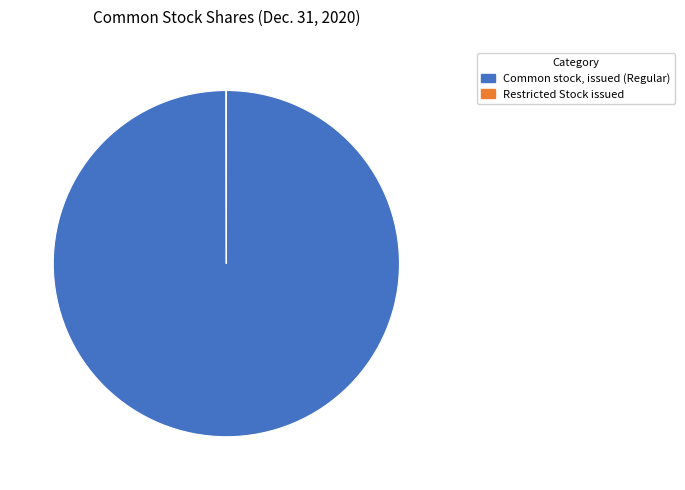

Which slice is the largest?

Common stock, issued (Regular)